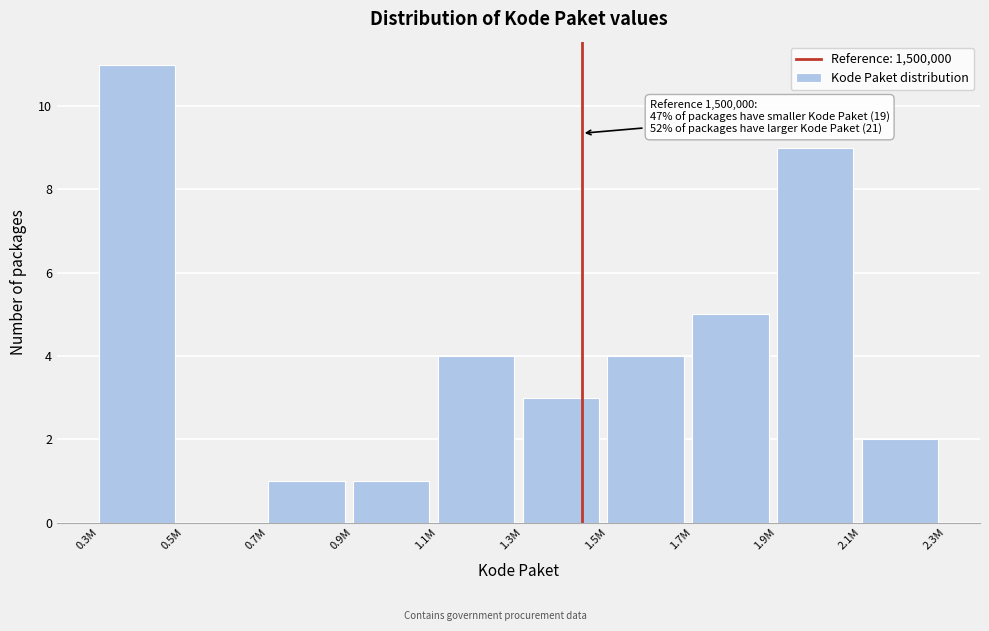

Reading right to left, extract all data points from this chart.

2.1M=2	1.9M=9	1.7M=5	1.5M=4	1.3M=3	1.1M=4	0.9M=1	0.7M=1	0.5M=0	0.3M=11